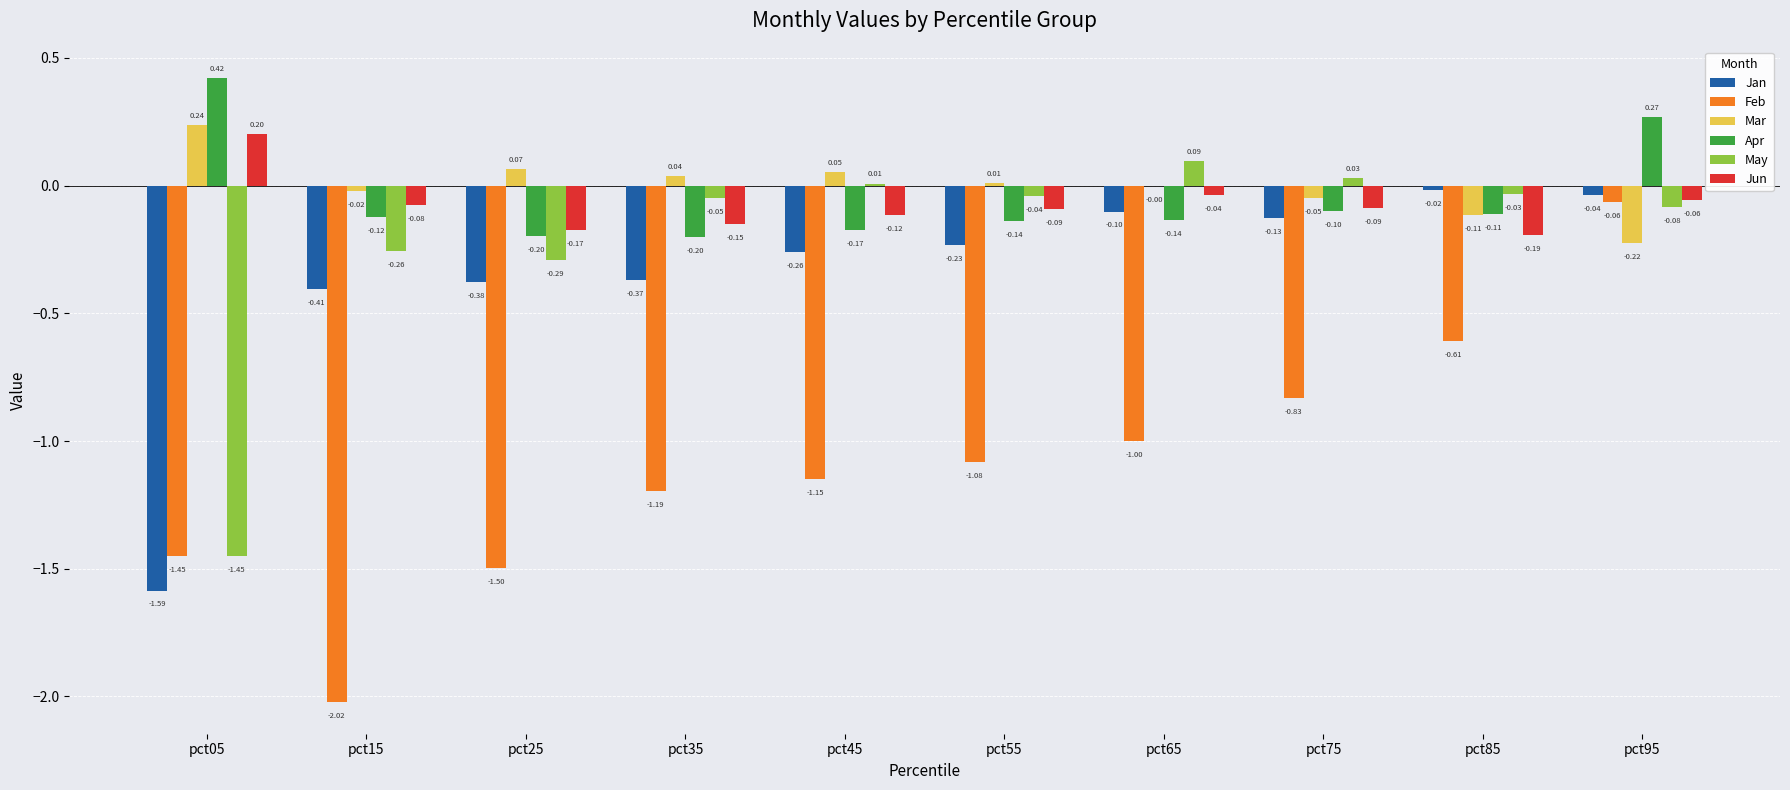

What is the total value across all series at pct15?

-2.9